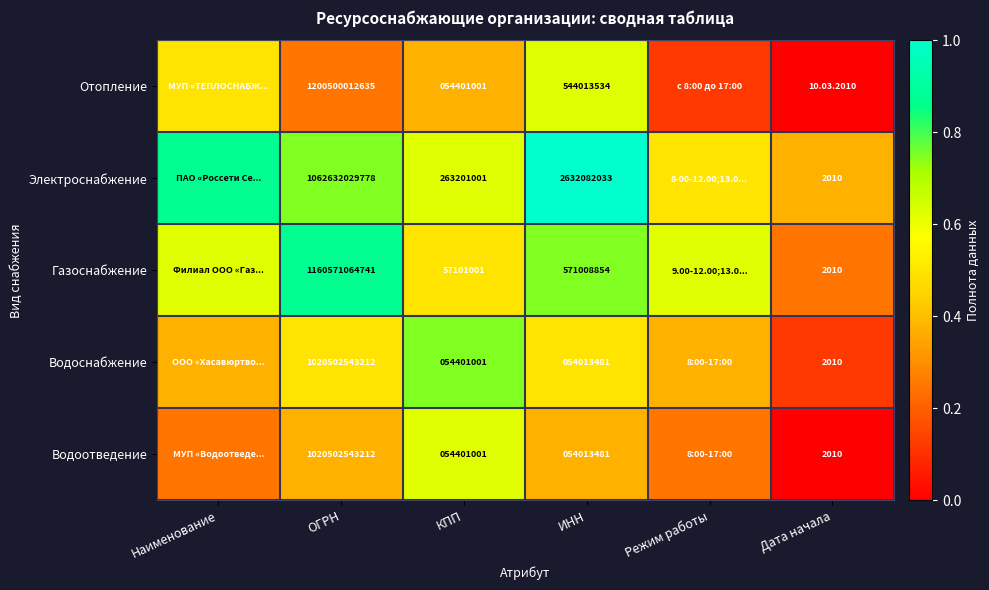

Is the value of Отопление at КПП greater than the value of Водоснабжение at Дата начала?

Yes